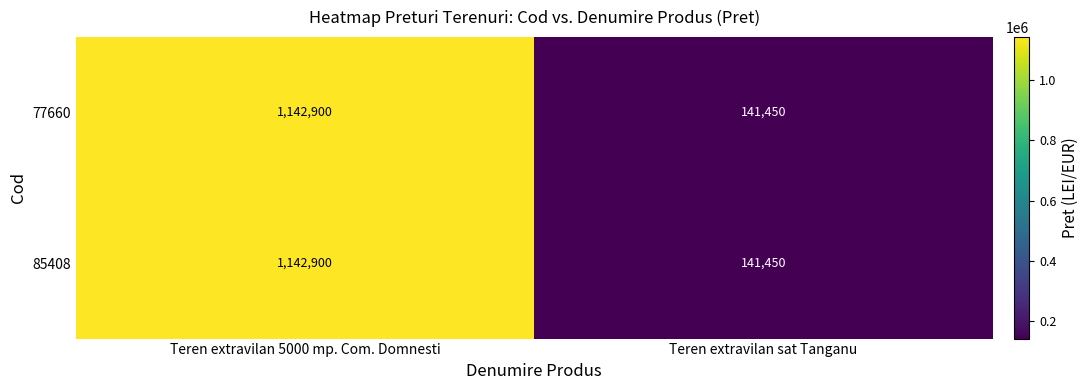

What is the total value across all series at Teren extravilan sat Tanganu?

282900